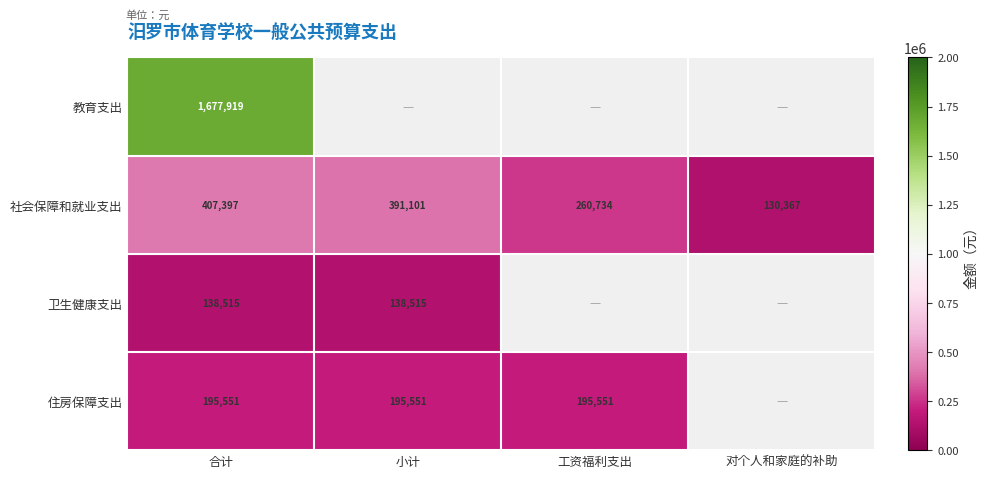

Where is 社会保障和就业支出 nearest to the value 268882?

工资福利支出